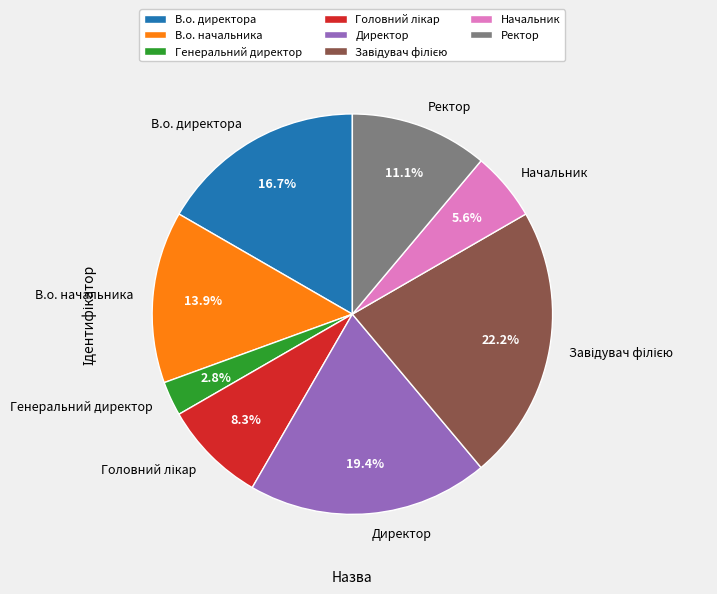

What is the ratio of the value at Директор to the value at В.о. директора?

1.2